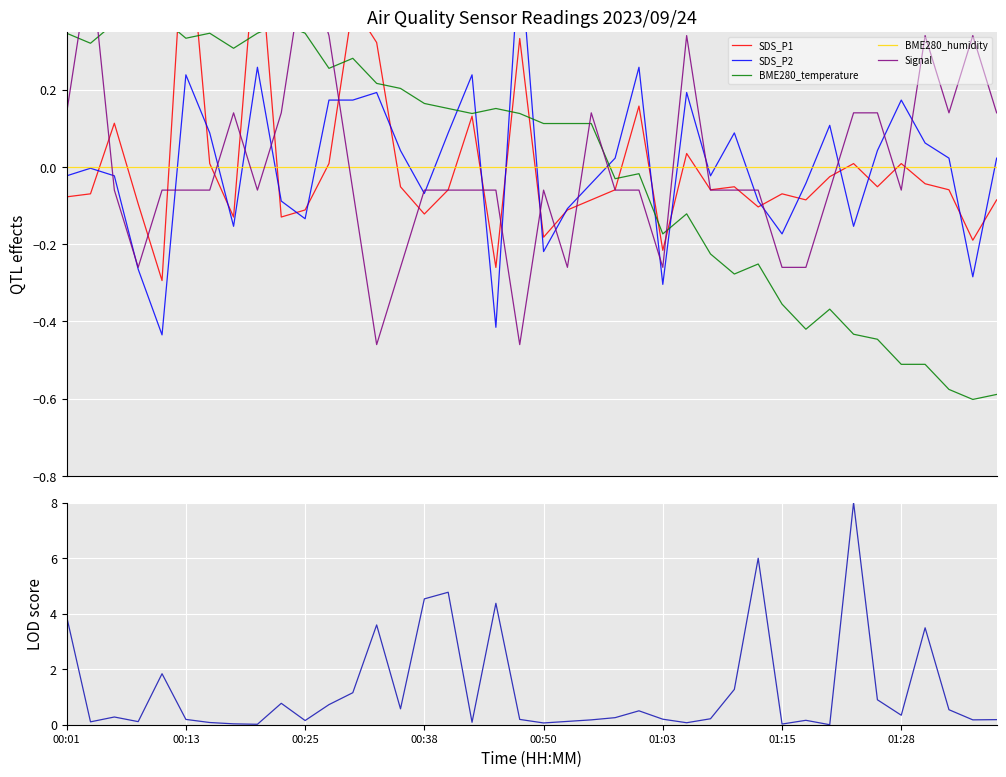

At which category is the sum across all series the highest?

33